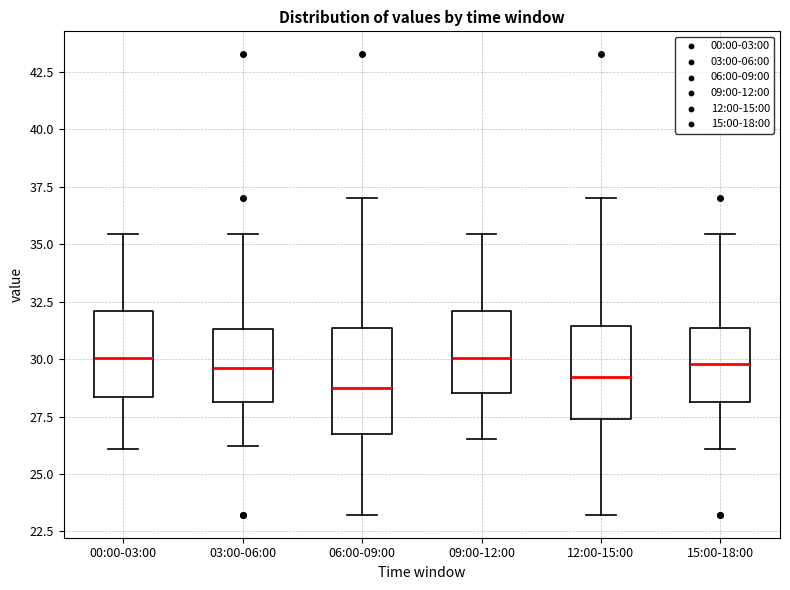

Comparing the boxes themselves (not the whiskers), which one is the tallest?

06:00-09:00